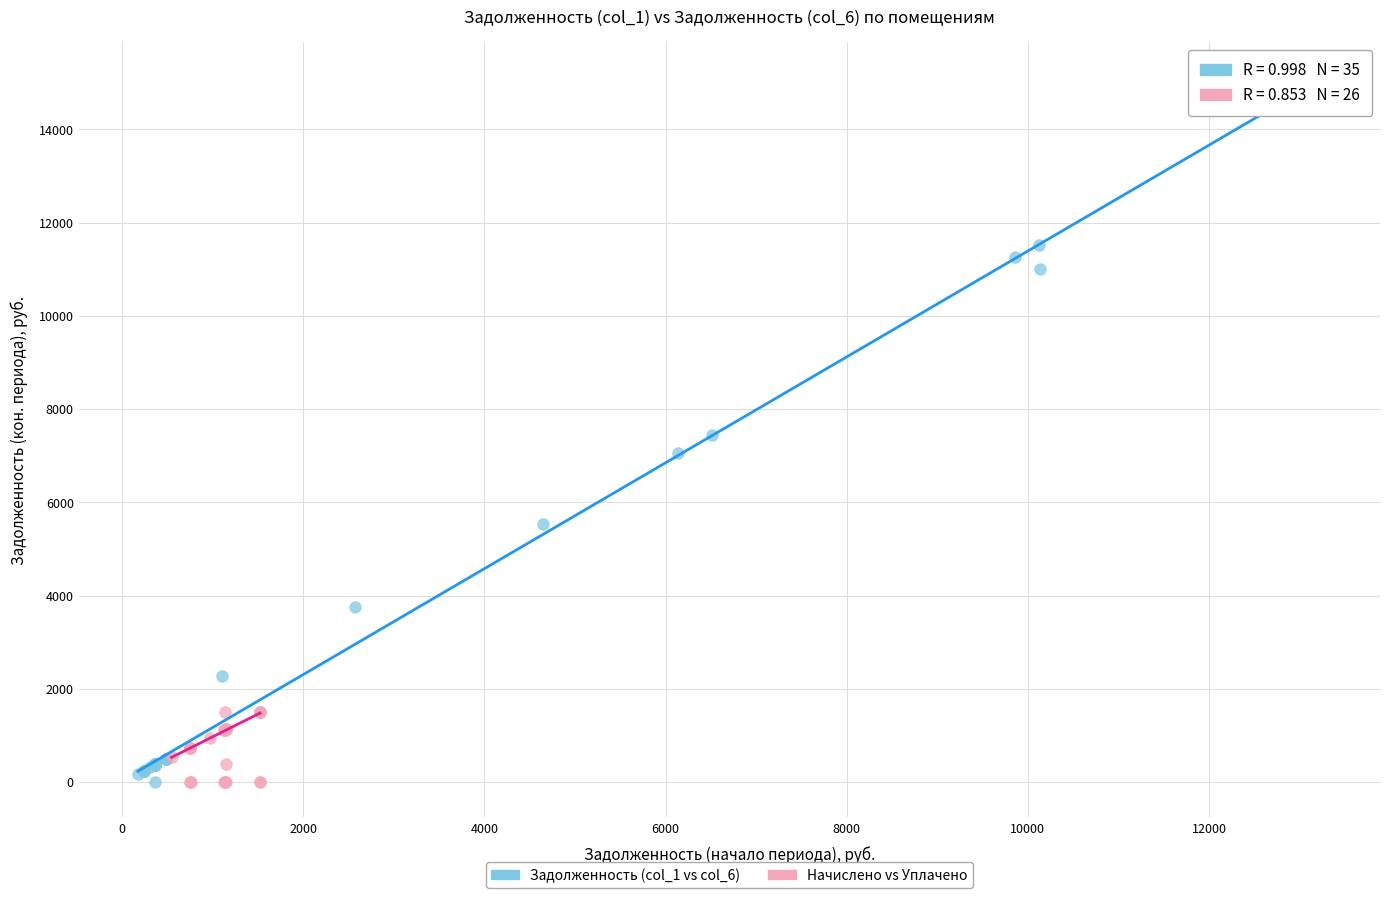

Which series has the widest spread of Y values?

Задолженность (col_1 vs col_6)